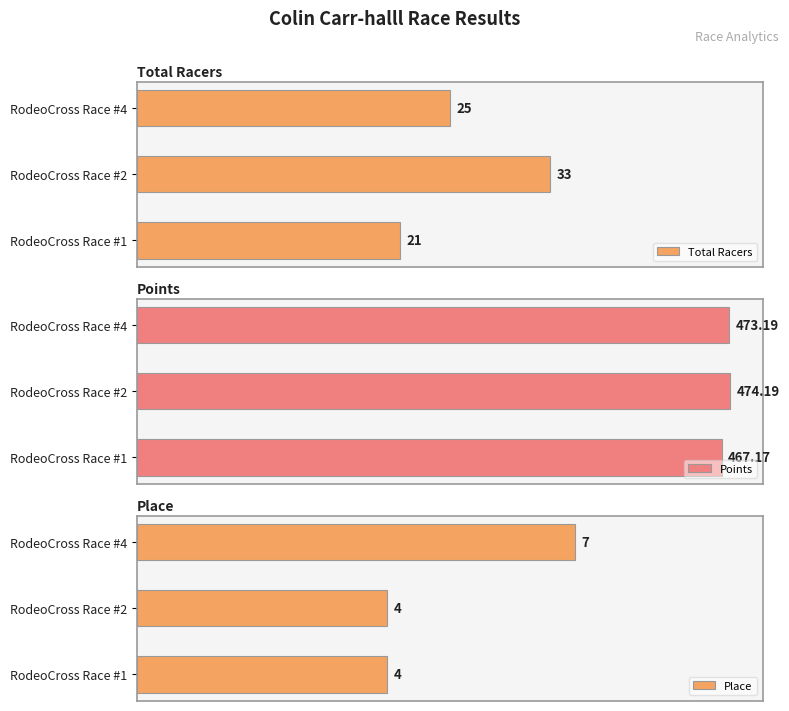

Which series has the widest spread of values?

Place